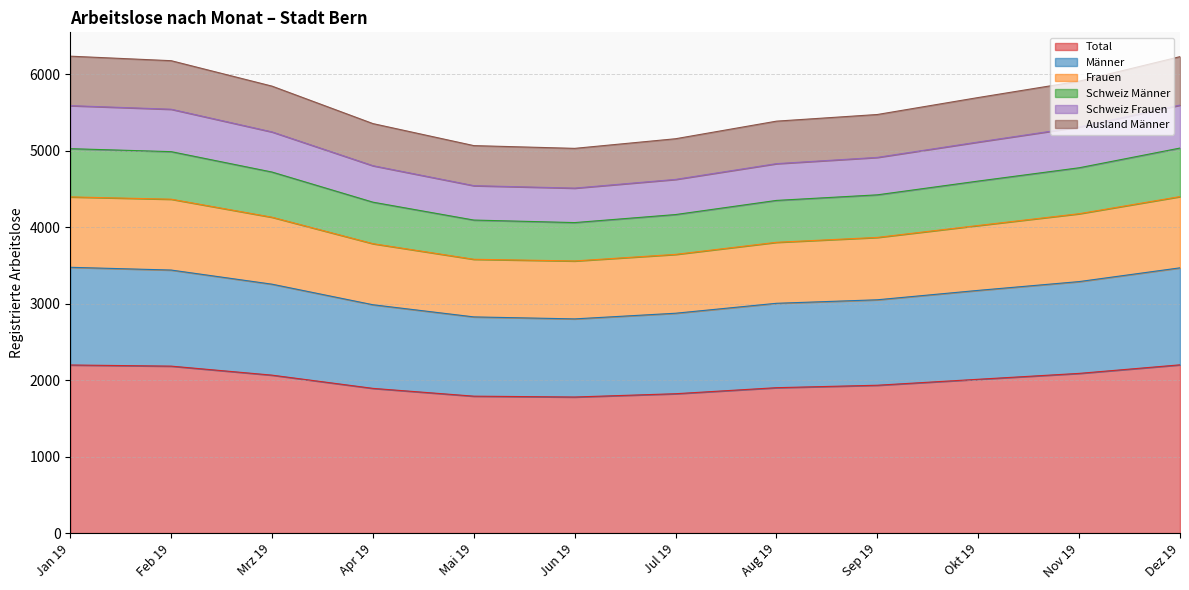

What is the minimum value for Total?

1780